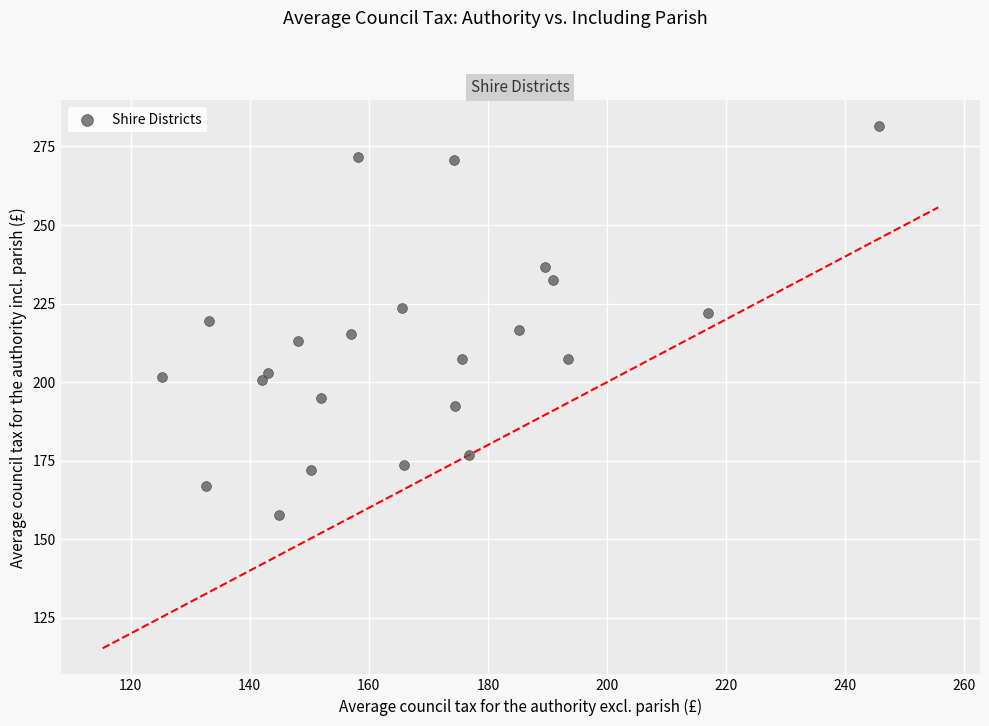

What is the range of X values (max minus min)?

120.3